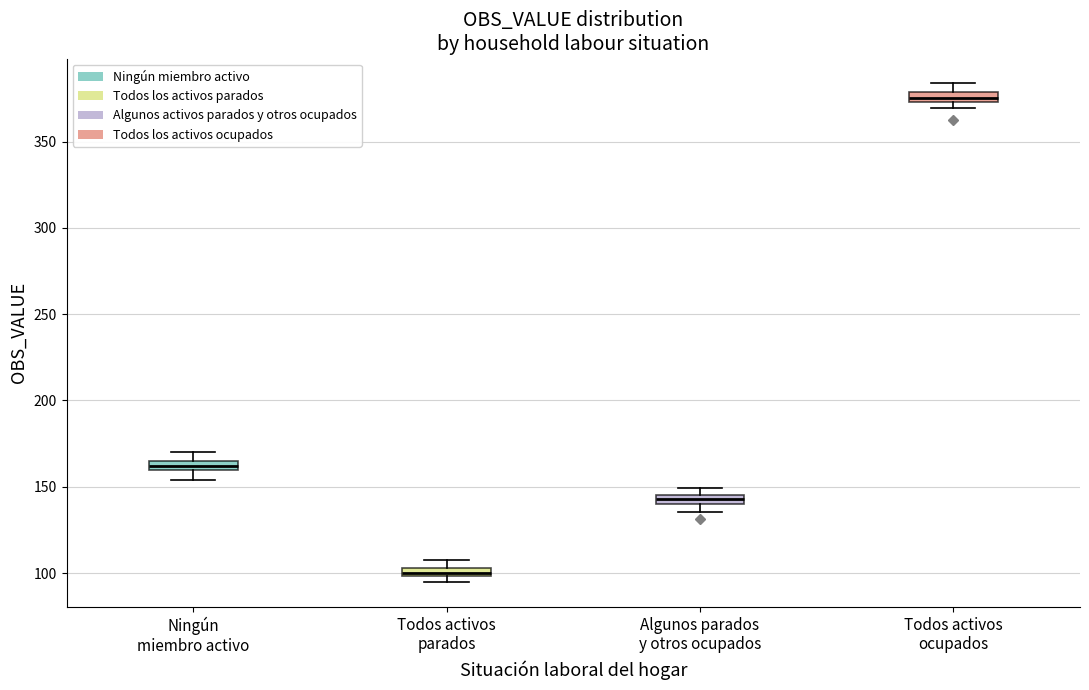

Which box has the highest median line?

Todos activos ocupados